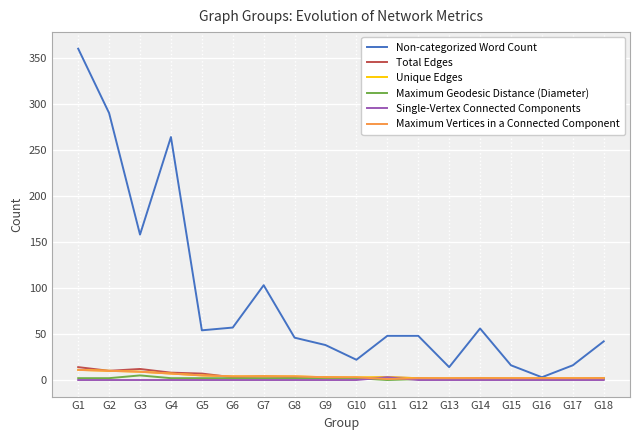

The Unique Edges series shows 4 at G8. True or false?

True